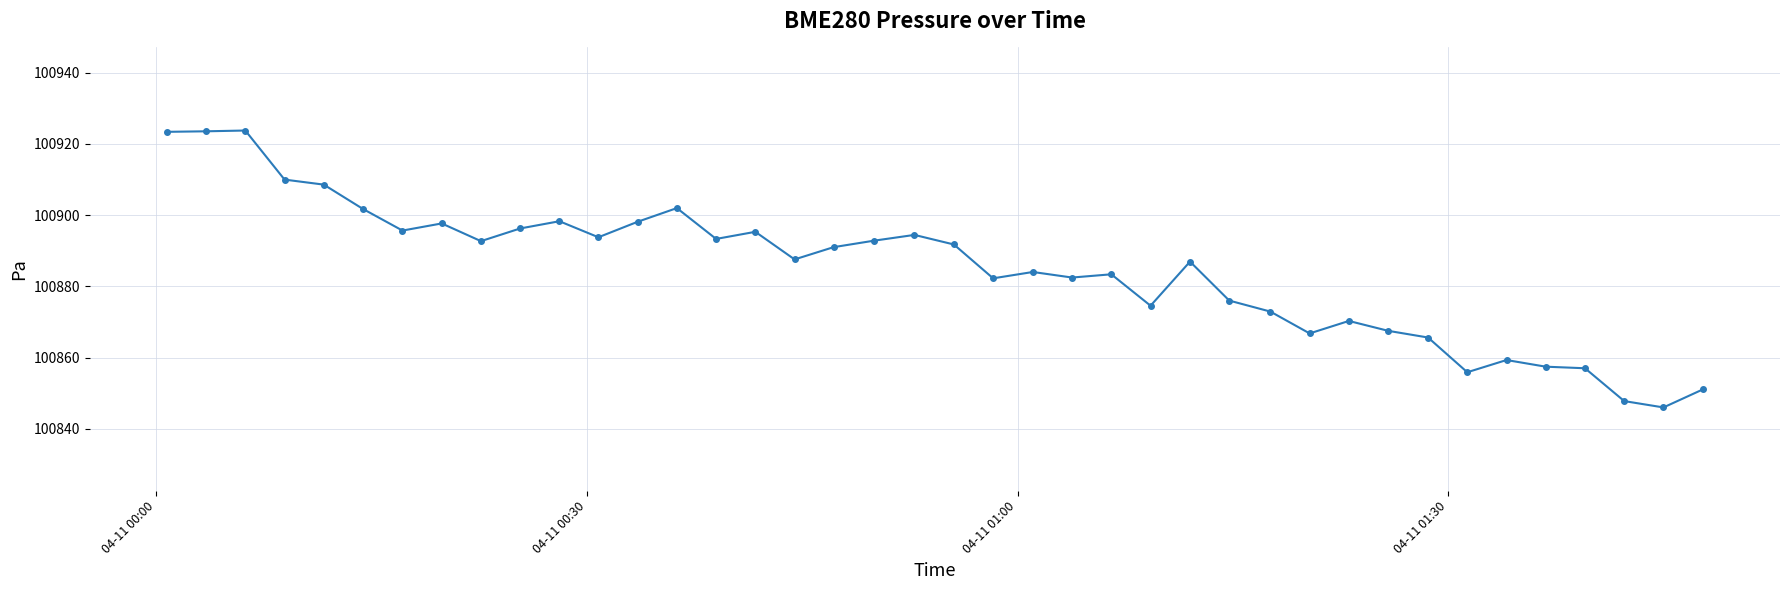

What is the sum of all values?

4035400.0